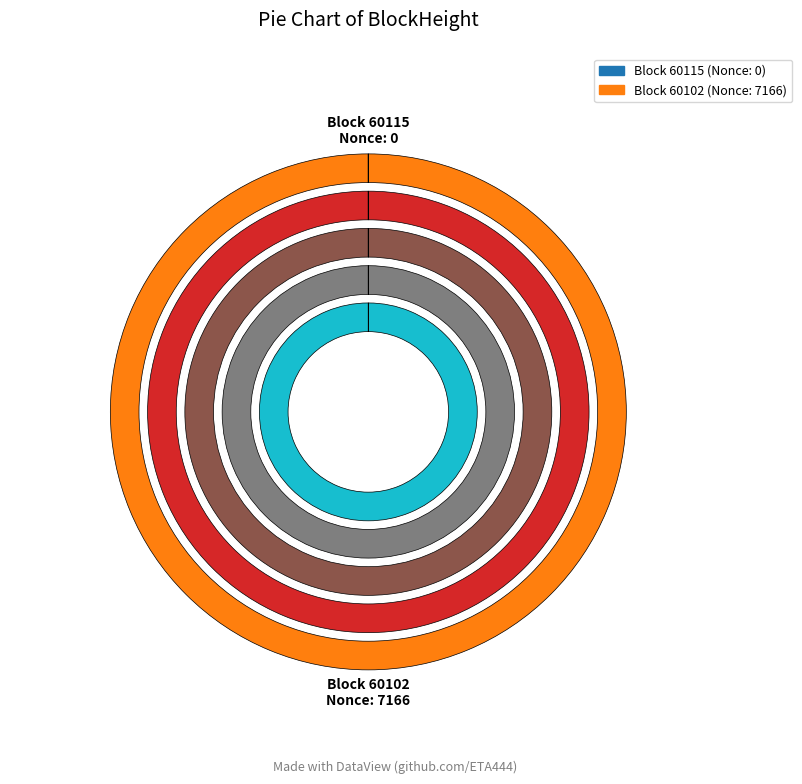

What percentage do 60102 and 60115 together represent?

100.0%